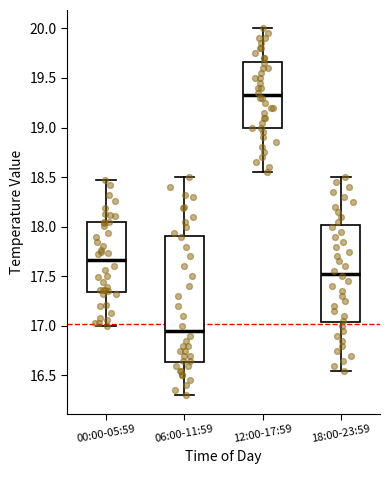

Which box has the lowest median line?

06:00-11:59